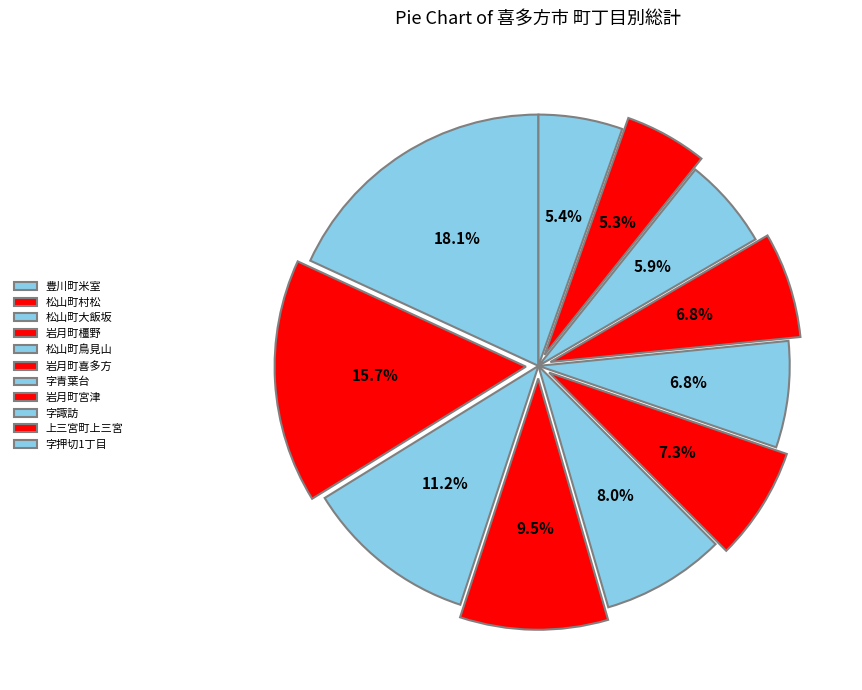

To the nearest percent, what is the difference between the 豊川町米室 and 松山町村松 slice percentages?

2%